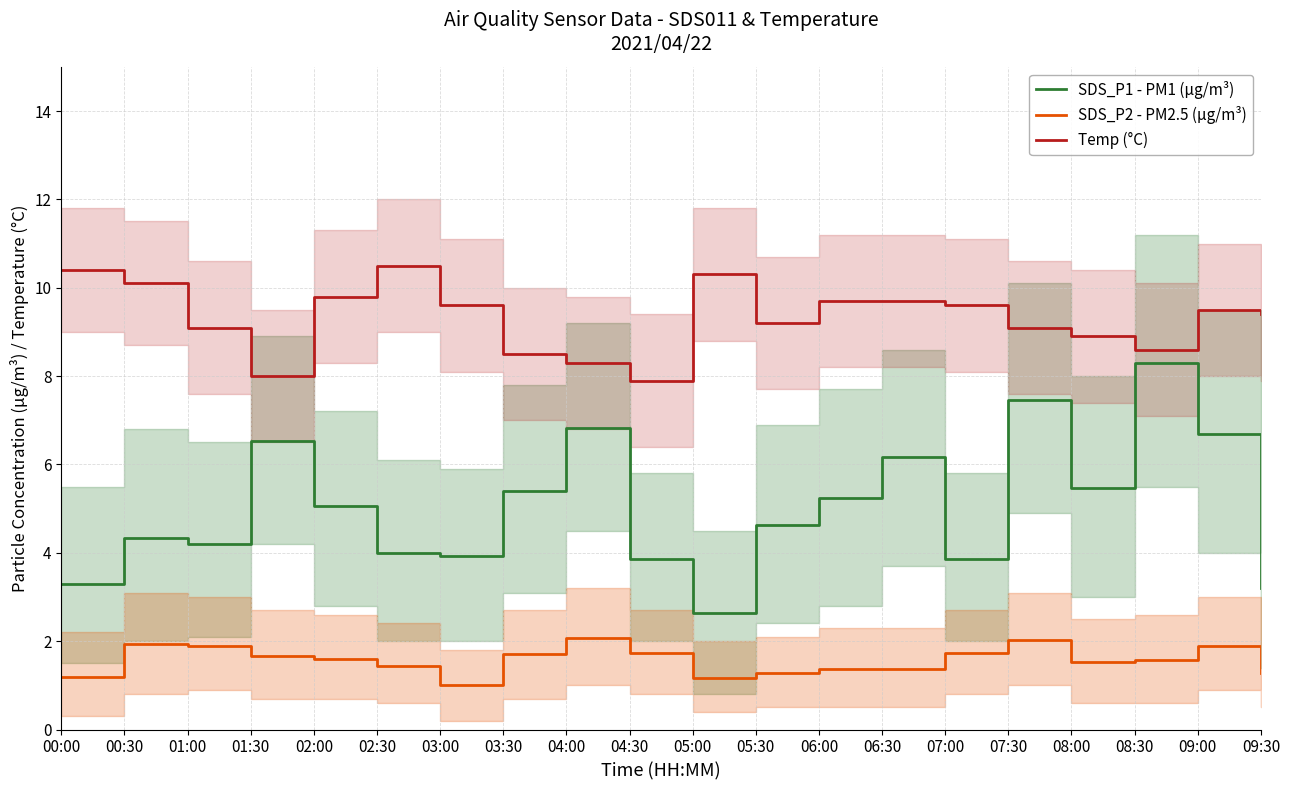

Rank the series by their maximum value, from highest to lowest.

Temp (°C), SDS_P1 - PM1 (µg/m³), SDS_P2 - PM2.5 (µg/m³)